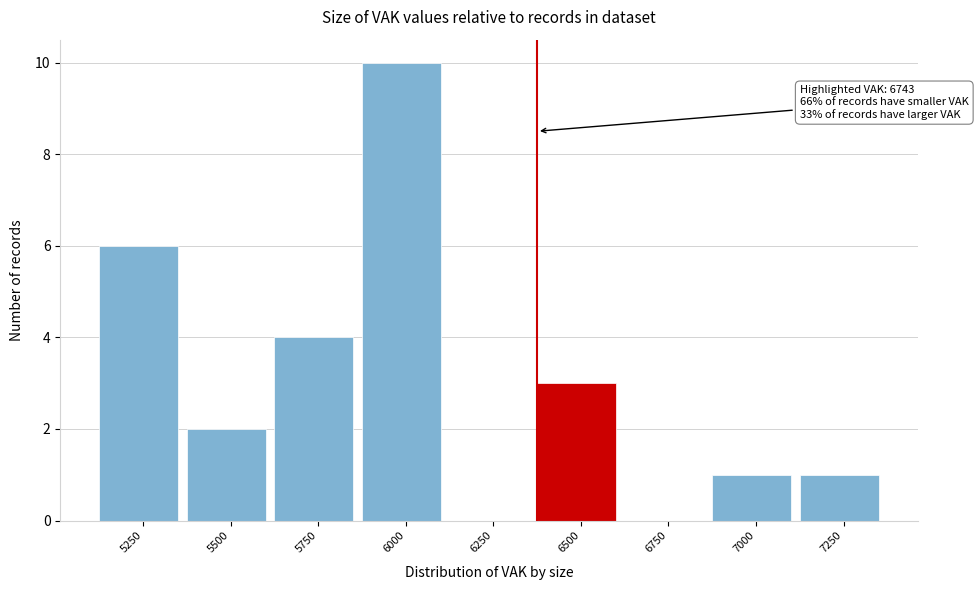

Reading right to left, list all the values displayed in this chart.

7250=1	7000=1	6750=0	6500=3	6250=0	6000=10	5750=4	5500=2	5250=6